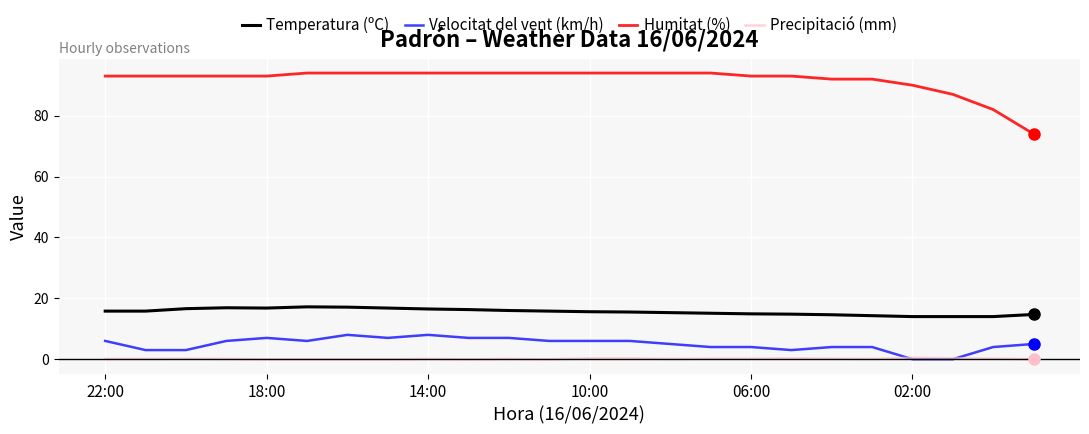

True or false: Humitat (%) and Velocitat del vent (km/h) intersect in this chart.

False